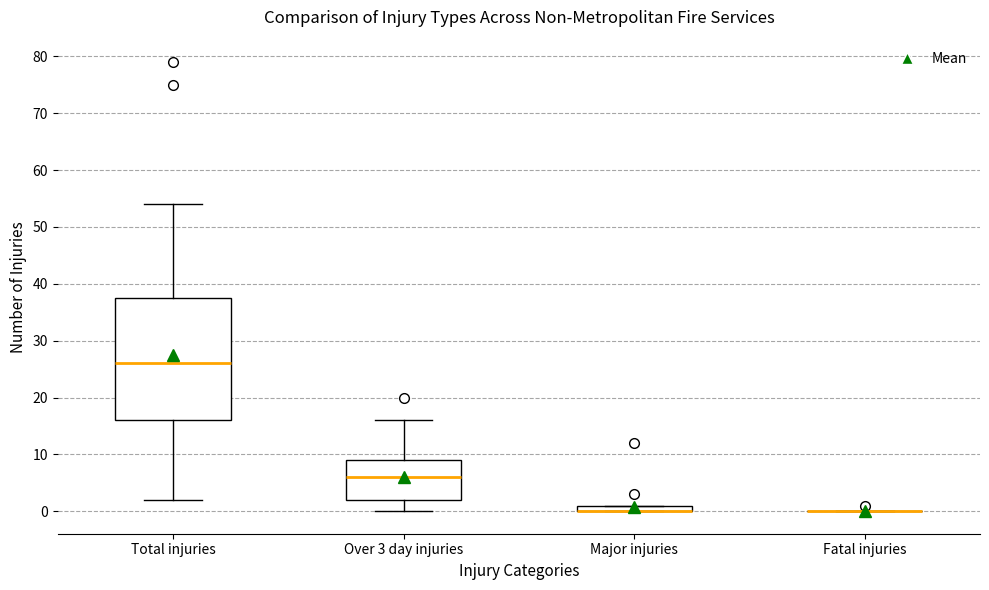

Which box is the tallest, from its lower edge to its upper edge?

Total injuries